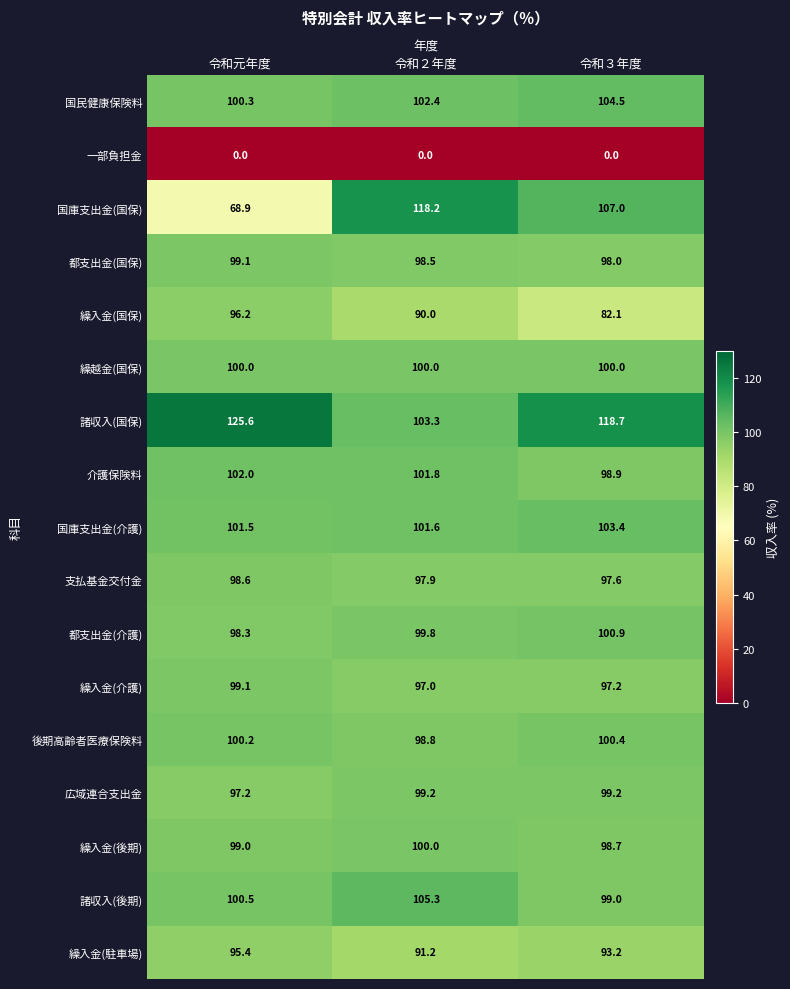

Which series has the widest spread of values?

国庫支出金(国保)